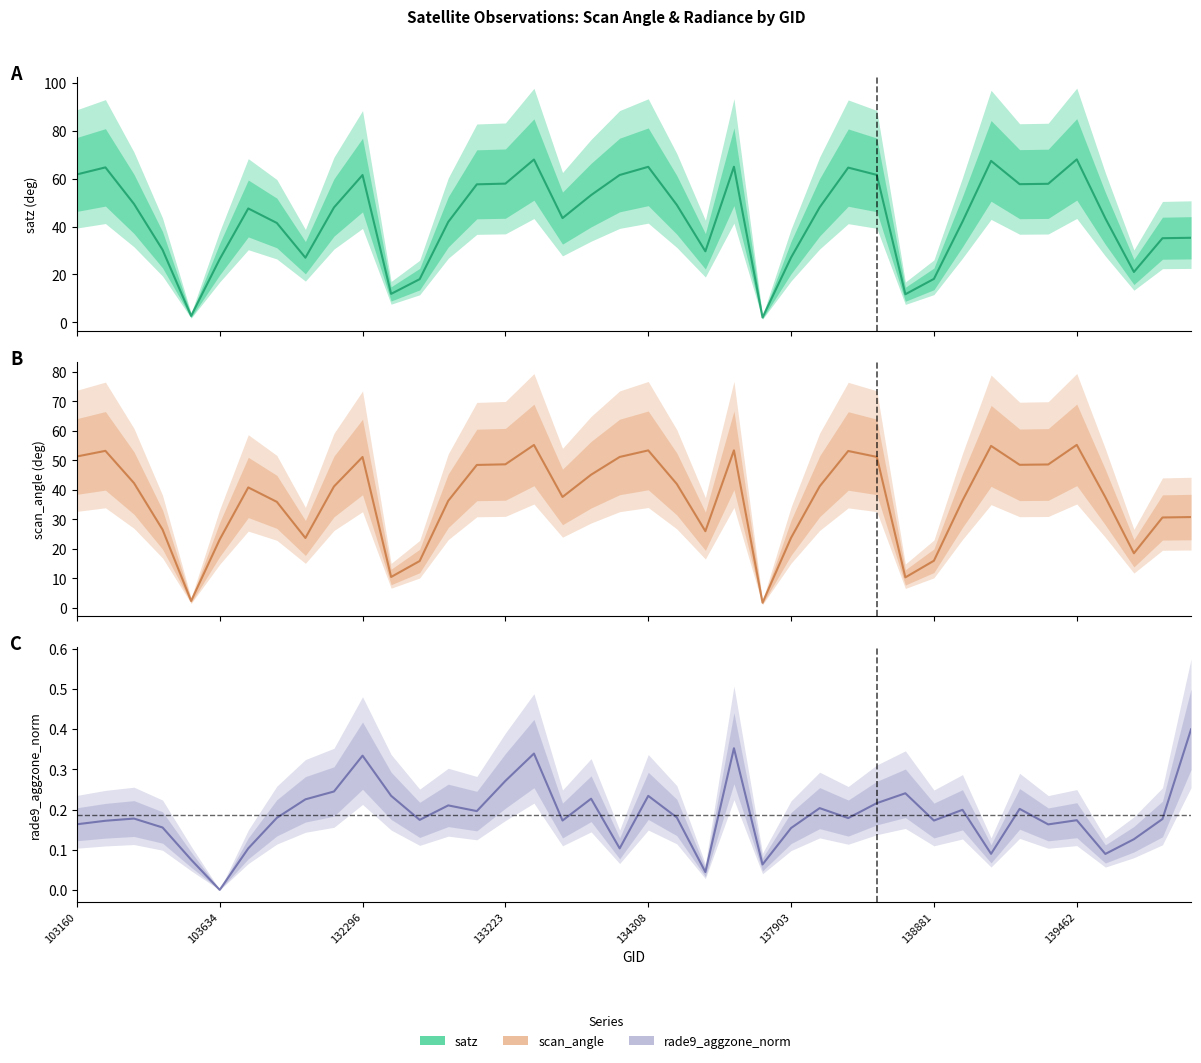

Which series has the largest total across all categories?

satz (deg)